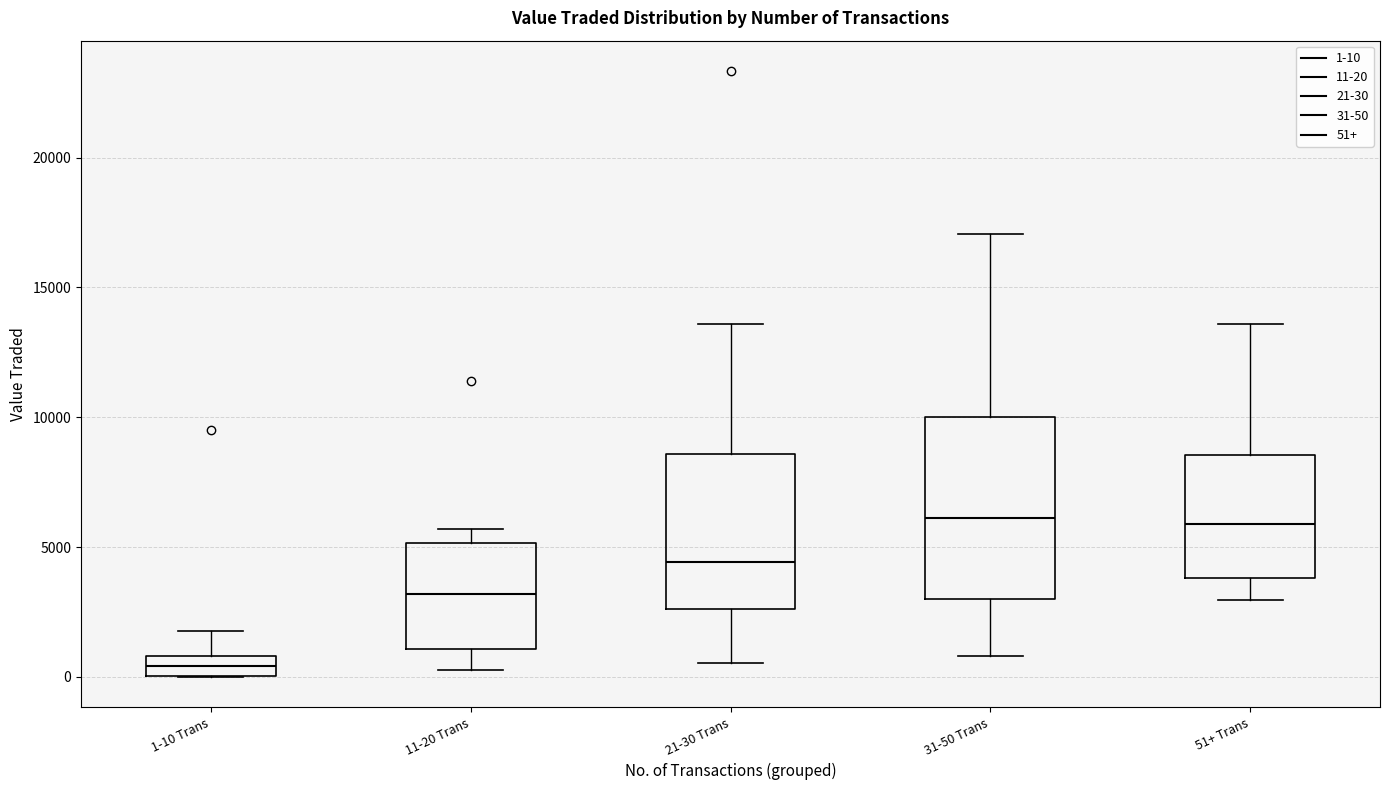

Reading left to right, transcribe this box plot: for each box, give where its median line is, the range the box spans, and where its two whiskers end, as read against the y-axis. The values are not printed on the chart, so give them approximately, as read against the axis.

1-10 Trans: median 500, box 0 to 1000, whiskers 0 to 2000
11-20 Trans: median 3000, box 1000 to 5000, whiskers 0 to 5500
21-30 Trans: median 4500, box 2500 to 8500, whiskers 500 to 13500
31-50 Trans: median 6000, box 3000 to 10000, whiskers 1000 to 17000
51+ Trans: median 6000, box 4000 to 8500, whiskers 3000 to 13500